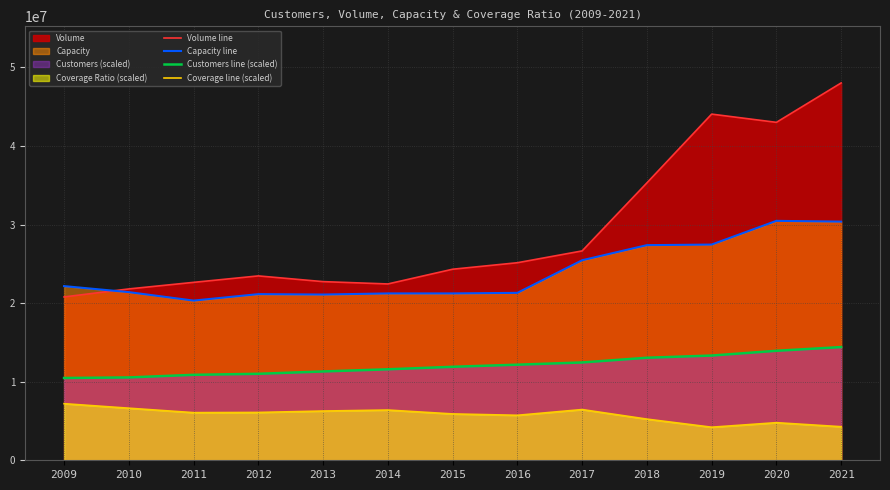

What is the sum of the Customers line (scaled) values at 2020 and 2011?

24811081.7